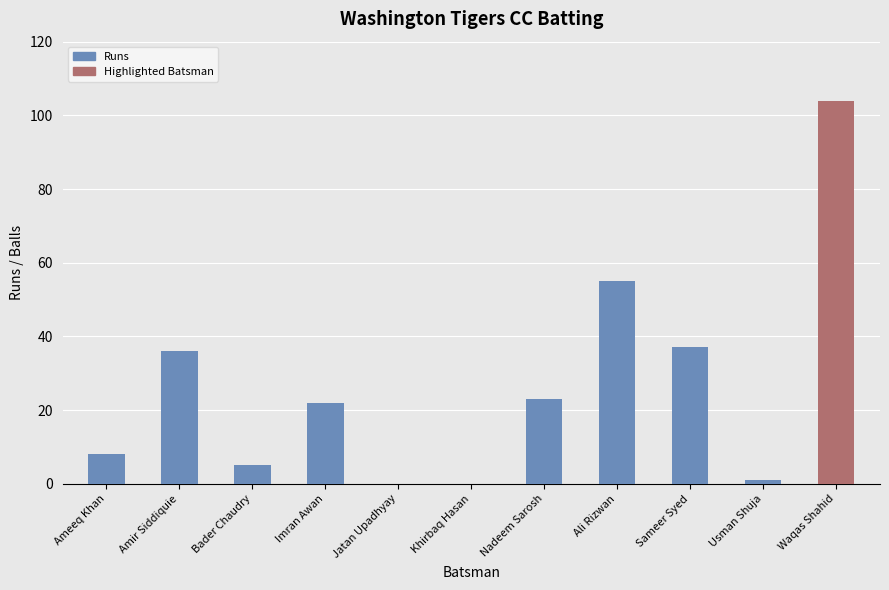

What is the sum of all values?

291